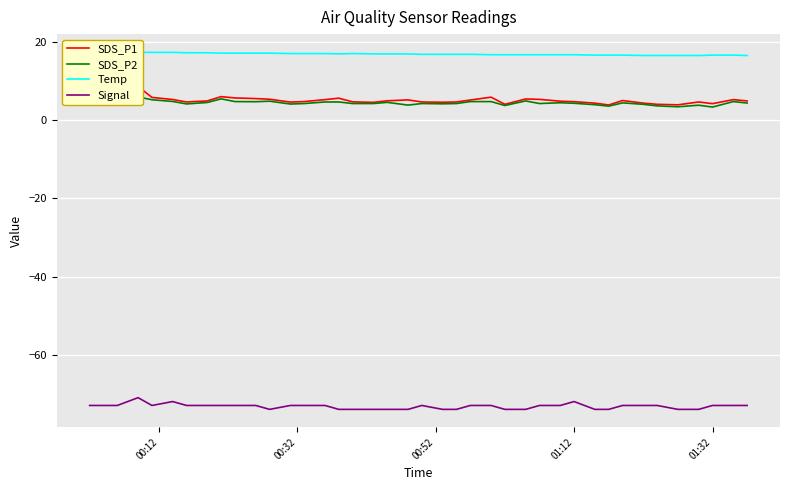

How many data points in SDS_P2 are above 4?

32